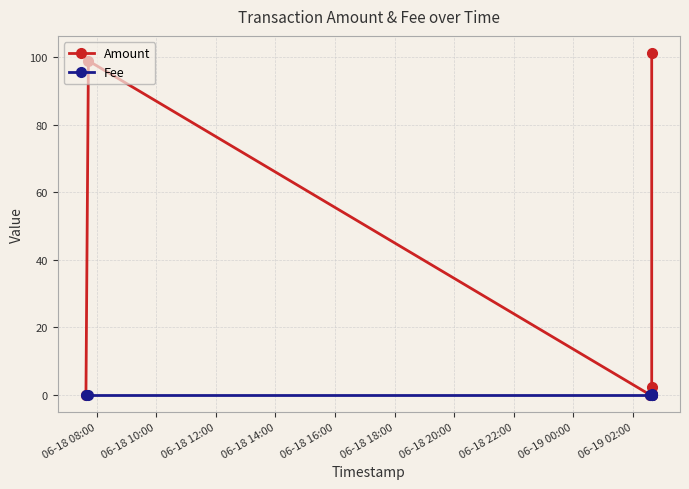

How many lines are shown in the chart?

2